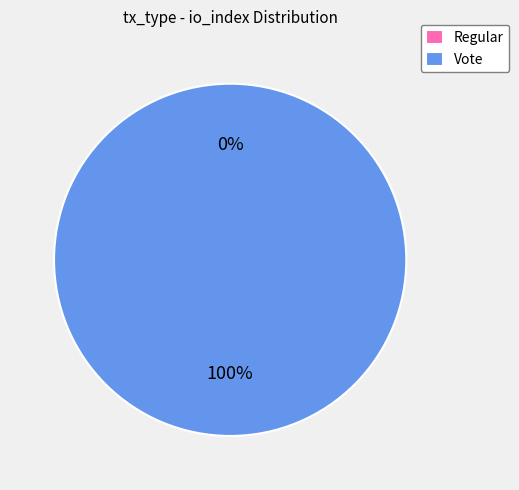

How many segments does this pie chart have?

2